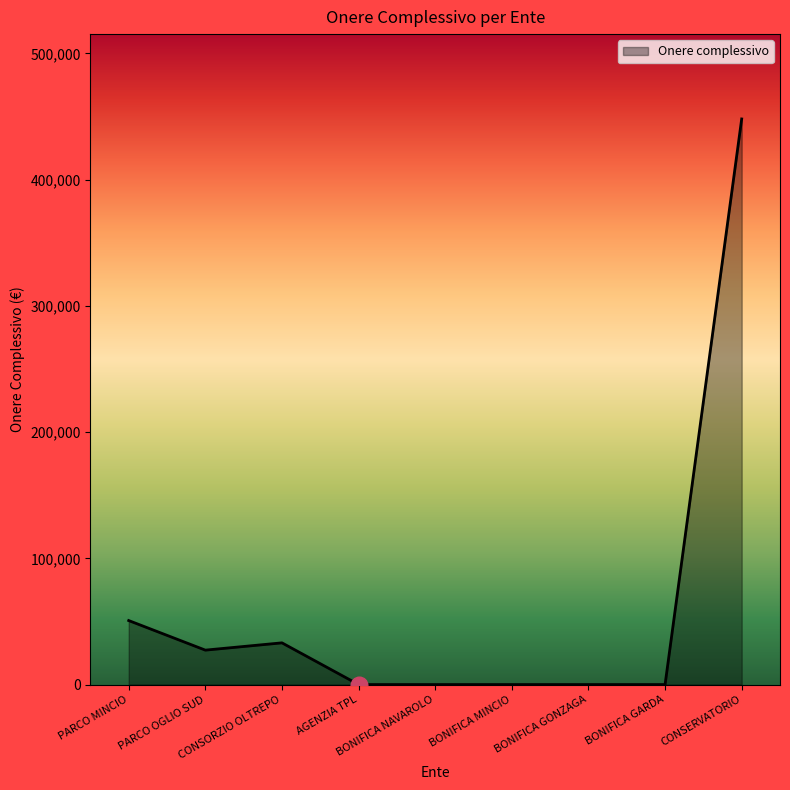

Reading left to right, what are all the values shown in this chart?

PARCO MINCIO=50700.0	PARCO OGLIO SUD=27269.0	CONSORZIO OLTREPO=33040.0	AGENZIA TPL=0.0	BONIFICA NAVAROLO=0.0	BONIFICA MINCIO=0.0	BONIFICA GONZAGA=0.0	BONIFICA GARDA=0.0	CONSERVATORIO=447998.2